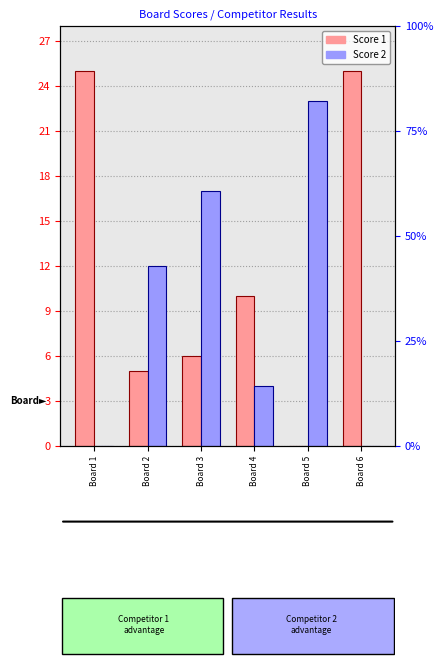

The value of Score 2 at Board 5 is 23. True or false?

True